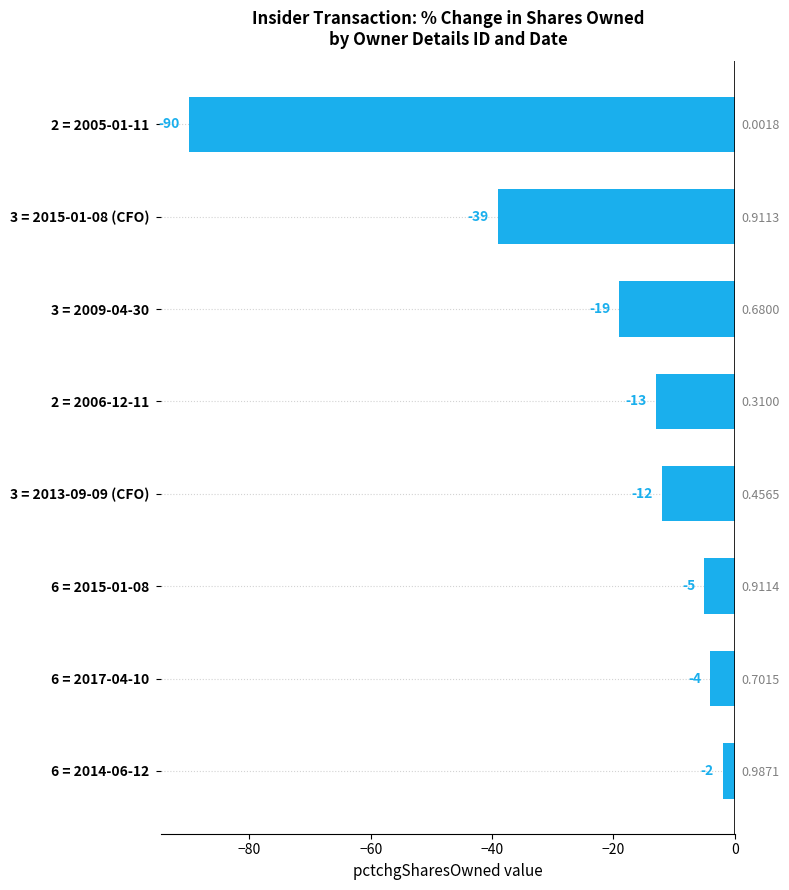

Reading left to right, what are all the values shown in this chart?

-90	-39	-19	-13	-12	-5	-4	-2